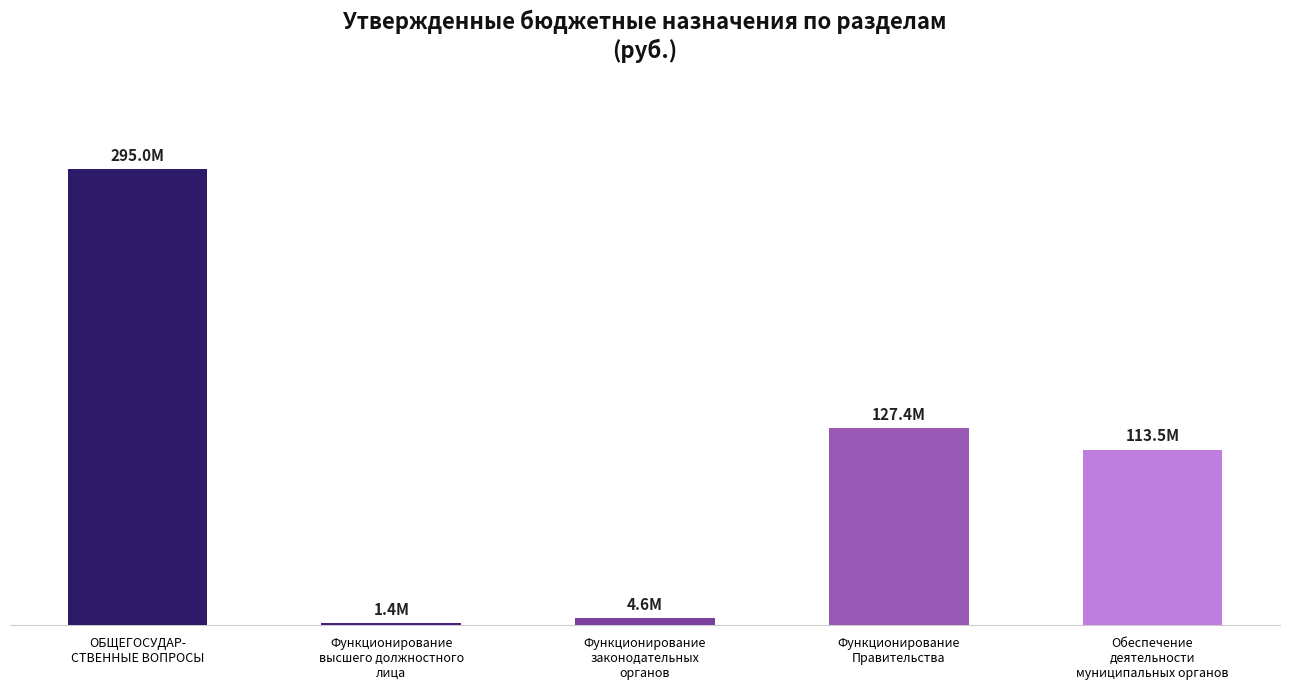

Which label corresponds to the largest value in the chart?

ОБЩЕГОСУДАР-
СТВЕННЫЕ ВОПРОСЫ